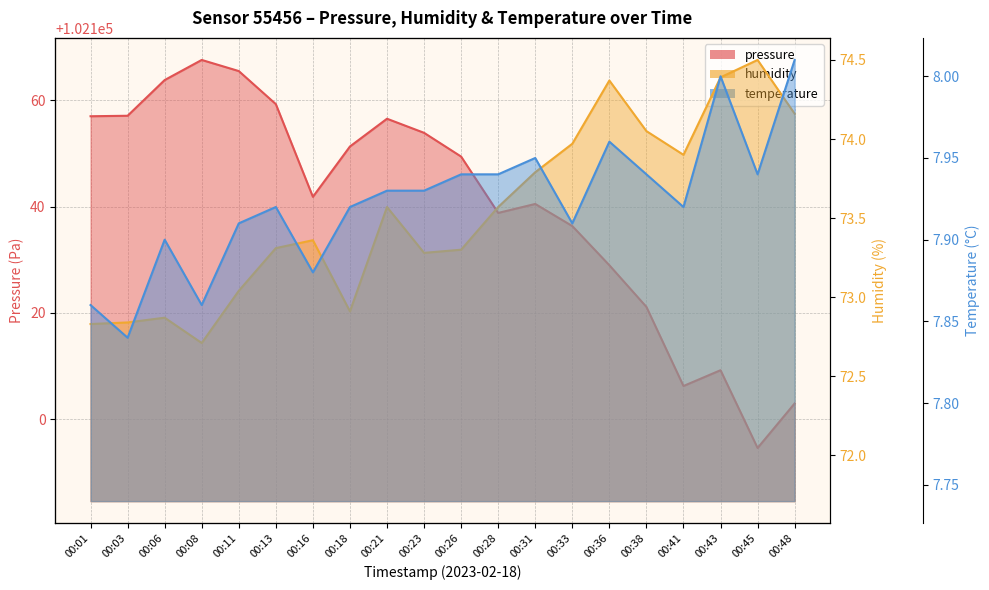

What is the total value across all series at 00:06?

102244.6